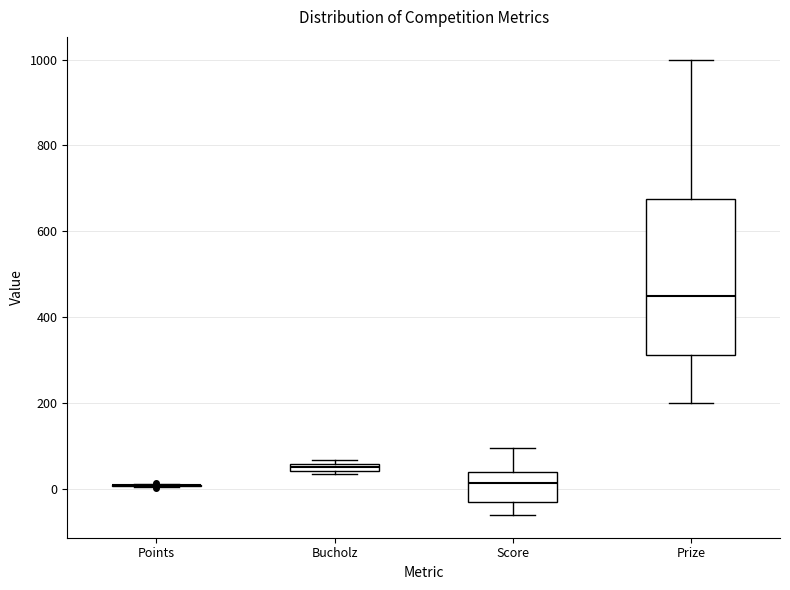

Comparing the boxes themselves (not the whiskers), which one is the tallest?

Prize